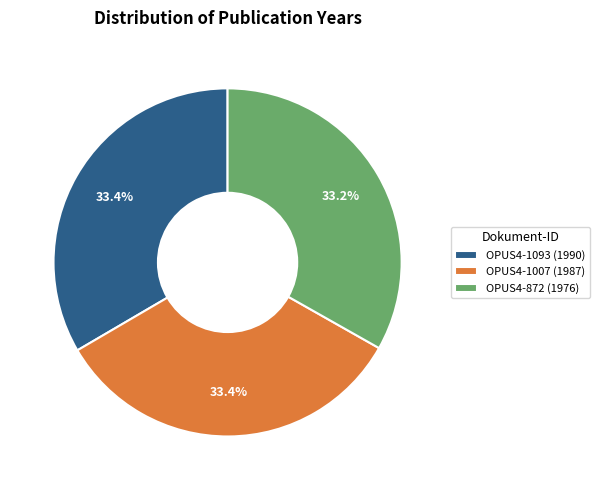

To the nearest percent, what is the average slice percentage?

33%